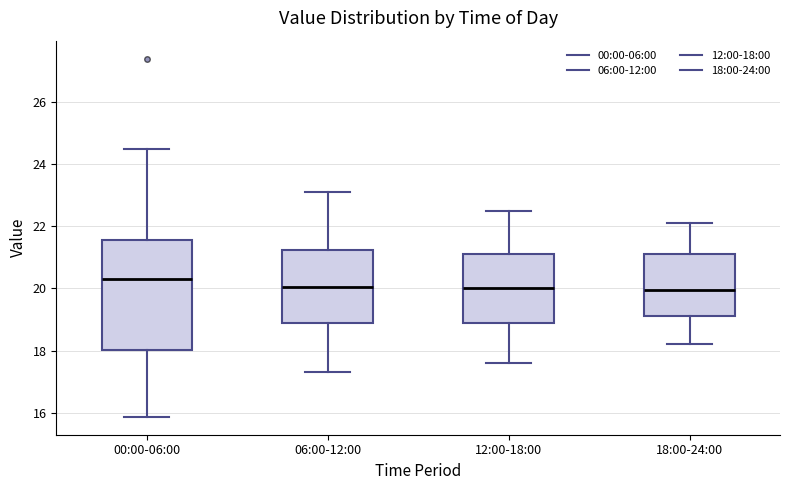

Where does the upper whisker of the box for 00:00-06:00 end on the y-axis? The values are not printed on the chart, so give them approximately, as read against the axis.

24.6